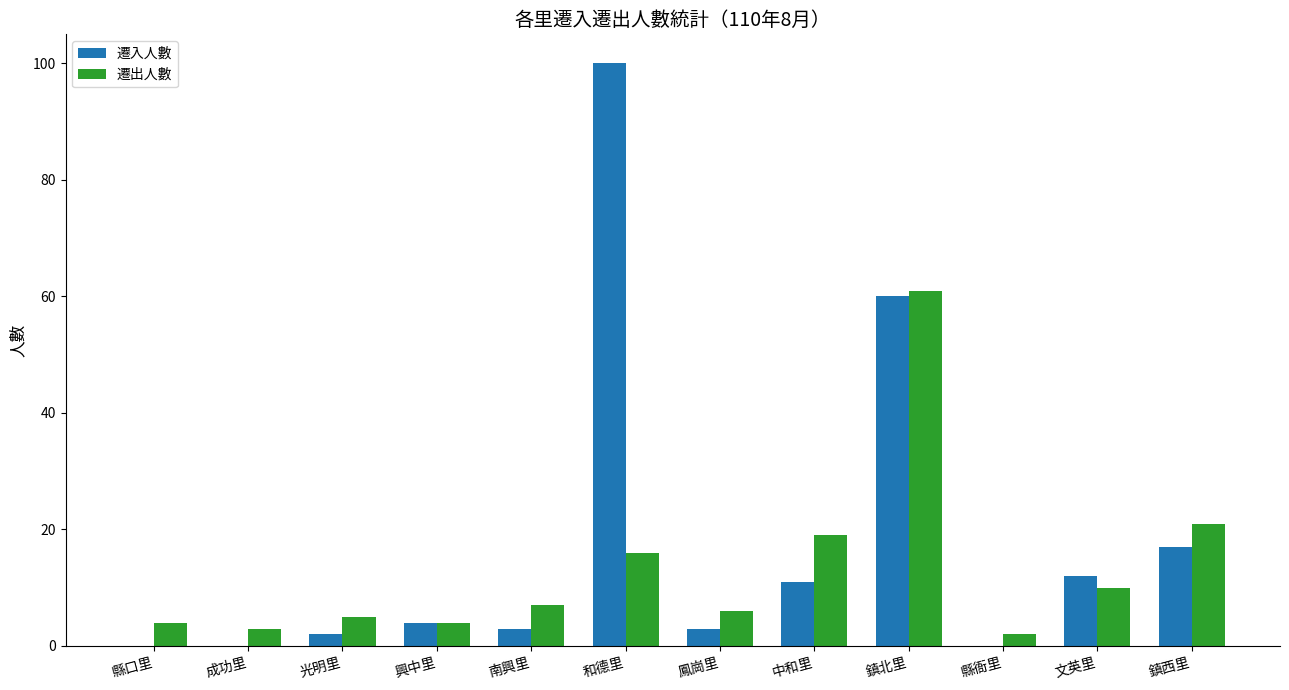

Reading left to right, list all the values displayed in this chart.

遷入人數: 縣口里=0	成功里=0	光明里=2	興中里=4	南興里=3	和德里=100	鳳崗里=3	中和里=11	鎮北里=60	縣衙里=0	文英里=12	鎮西里=17
遷出人數: 縣口里=4	成功里=3	光明里=5	興中里=4	南興里=7	和德里=16	鳳崗里=6	中和里=19	鎮北里=61	縣衙里=2	文英里=10	鎮西里=21